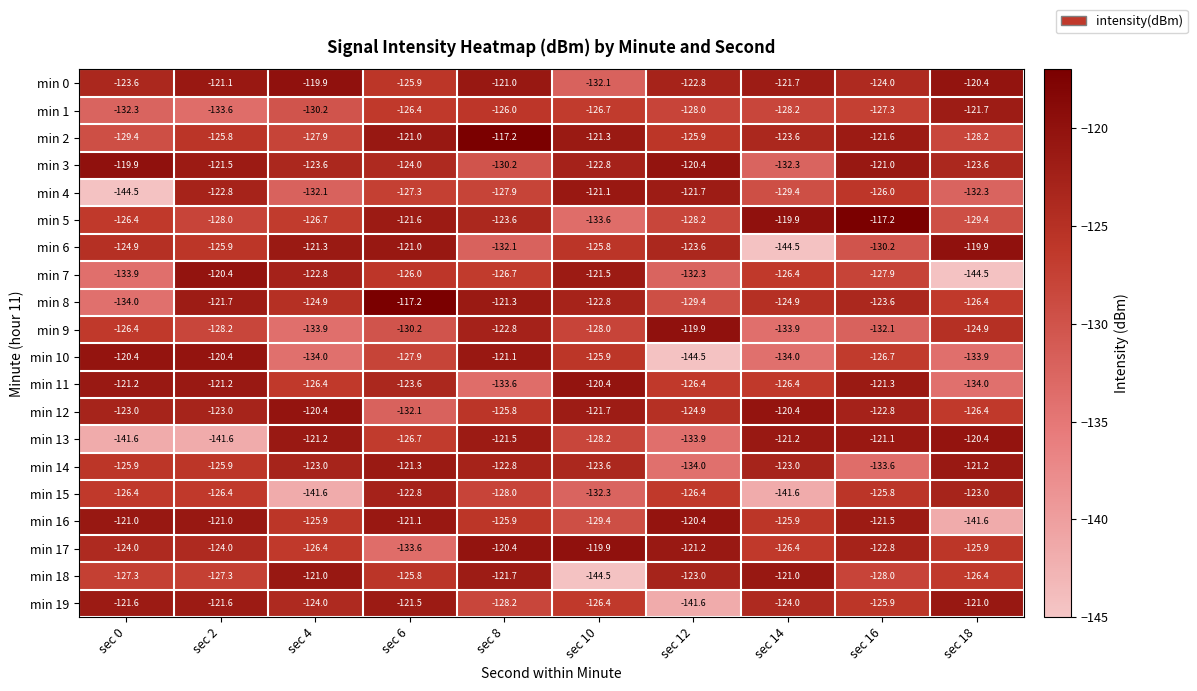

At which label does min 17 reach its minimum?

sec 6